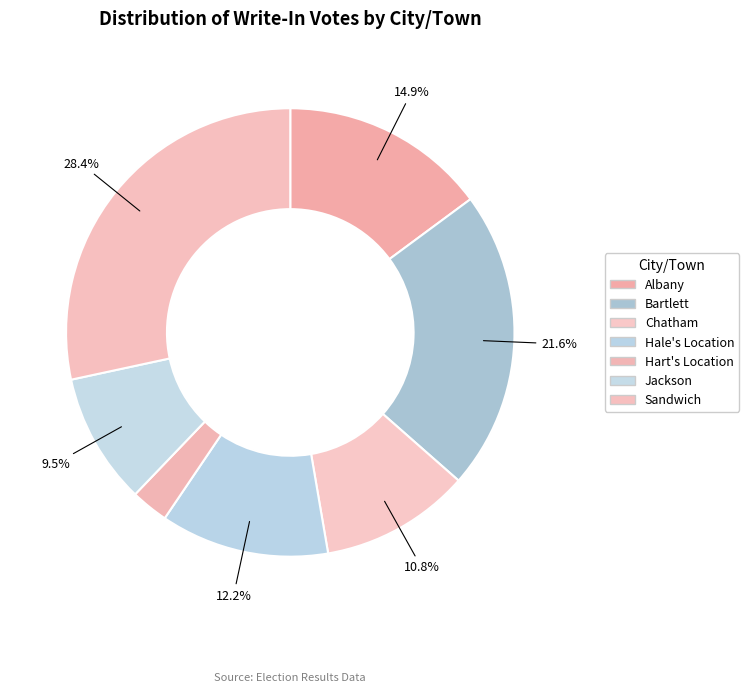

Between Hart's Location and Sandwich, which is larger?

Sandwich